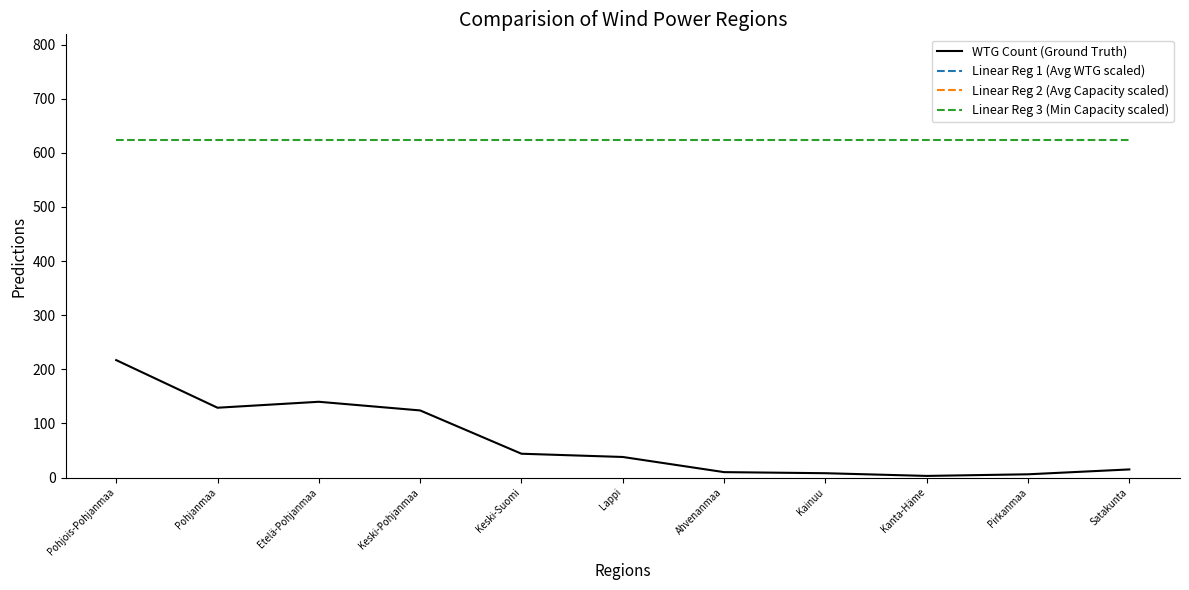

What is the label of the 1st point from the left?

Pohjois-Pohjanmaa